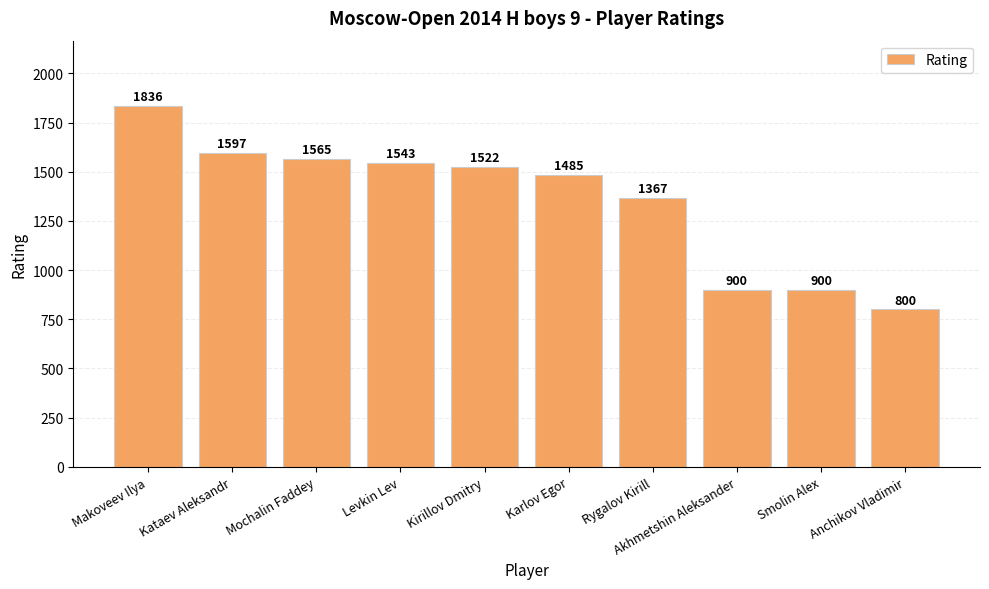

The chart shows a value of 2279 at Levkin Lev. True or false?

False